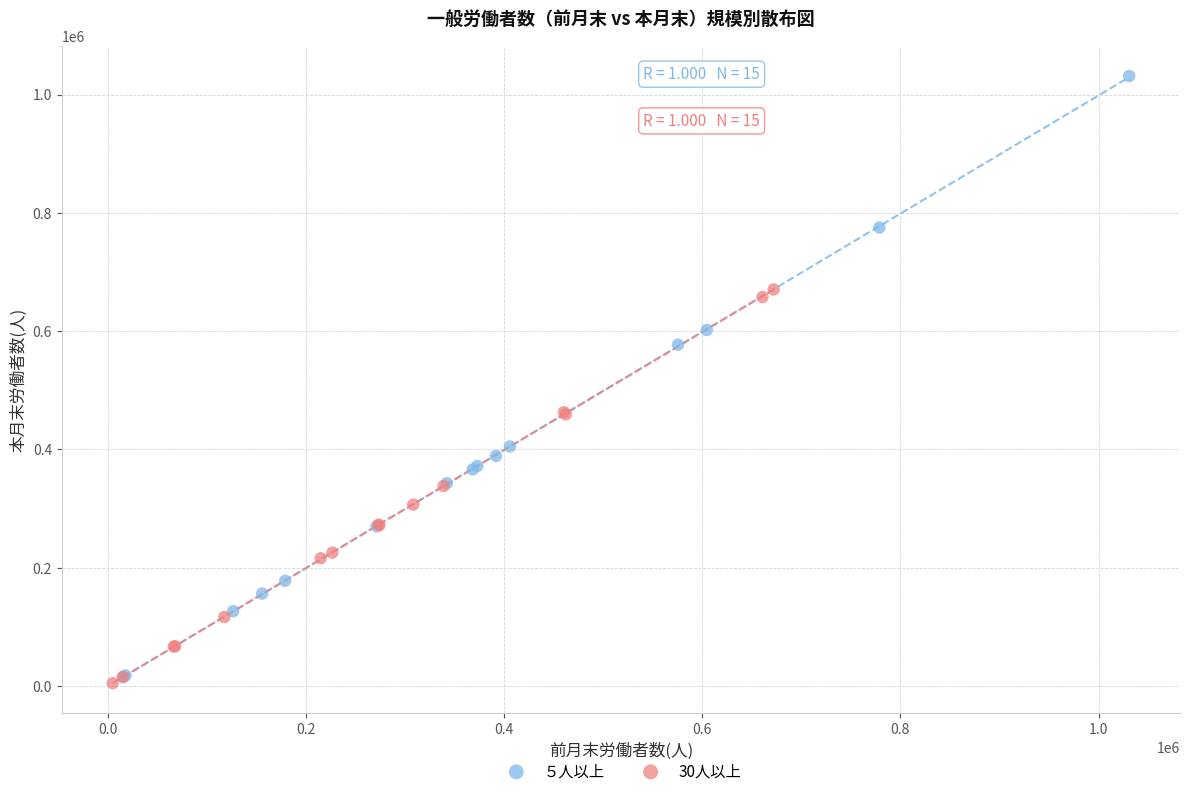

Which series reaches the maximum Y coordinate?

５人以上